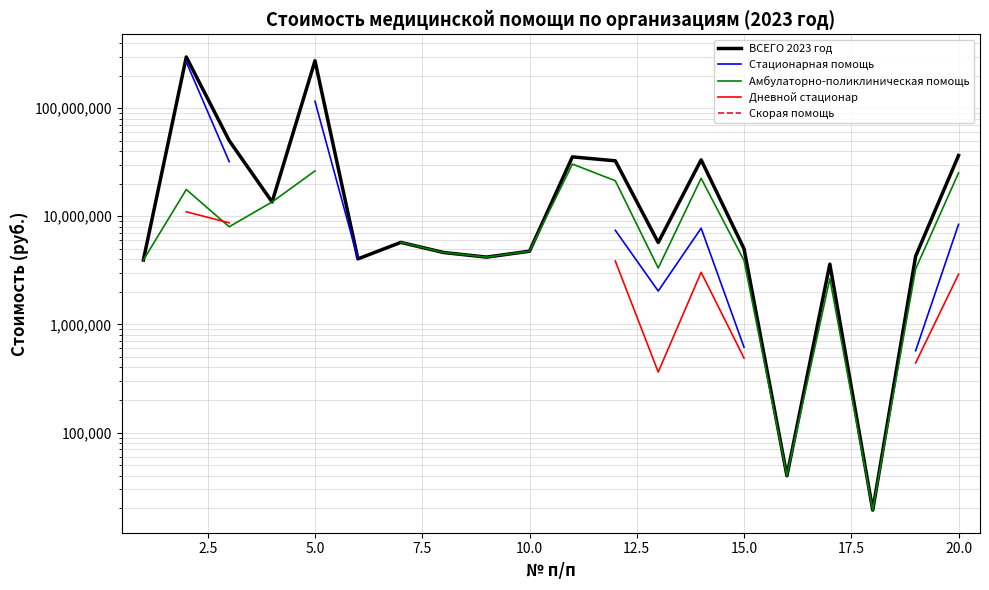

Does the chart display data point markers on the line(s)?

No